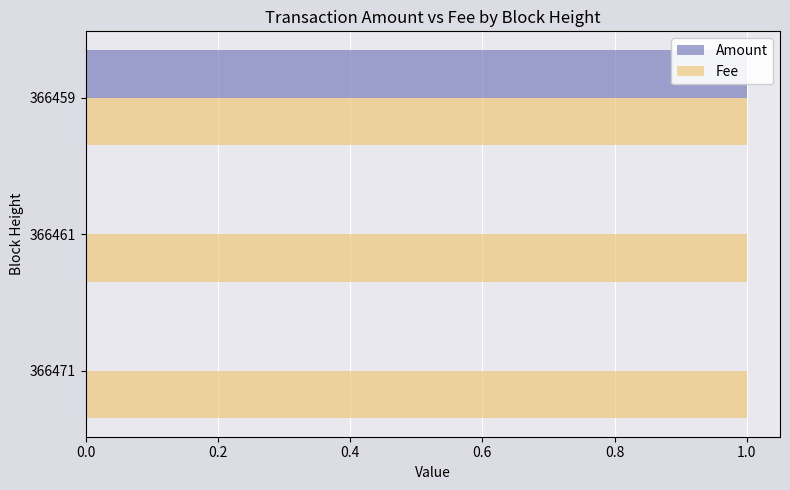

Between 0.2 and 0.4, which series saw the biggest shift?

Amount